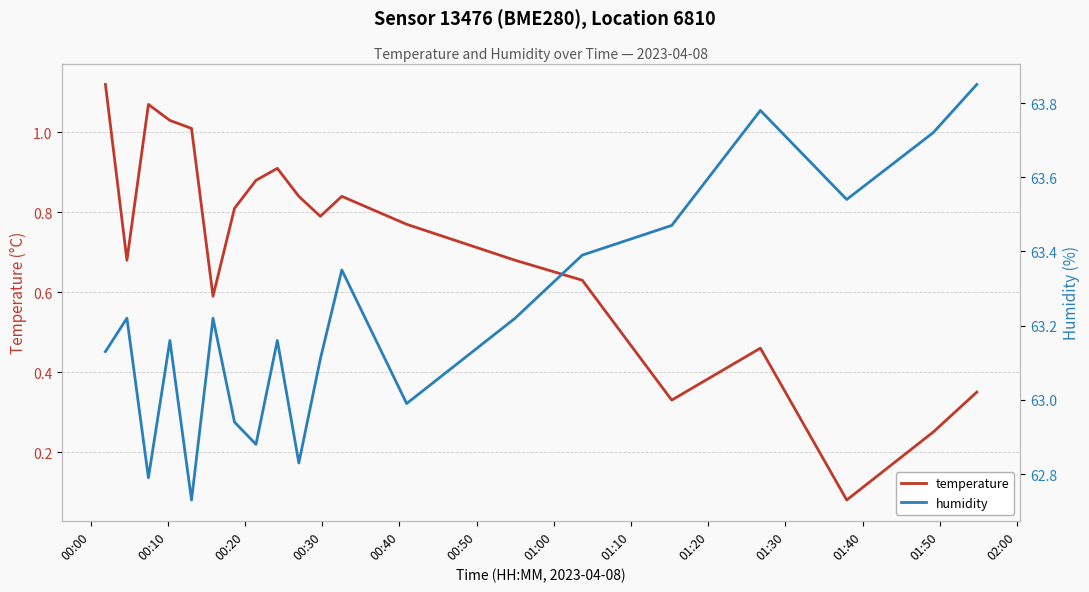

True or false: temperature and humidity cross at least once.

False